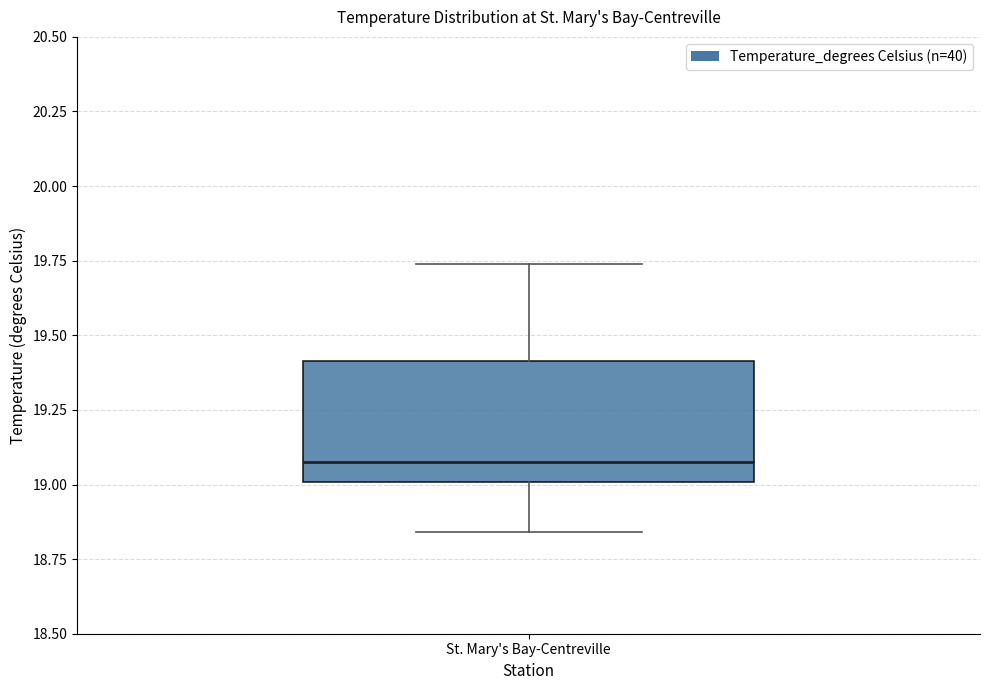

Where does the median line of the box for St. Mary's Bay-Centreville sit on the y-axis? The values are not printed on the chart, so give them approximately, as read against the axis.

19.10